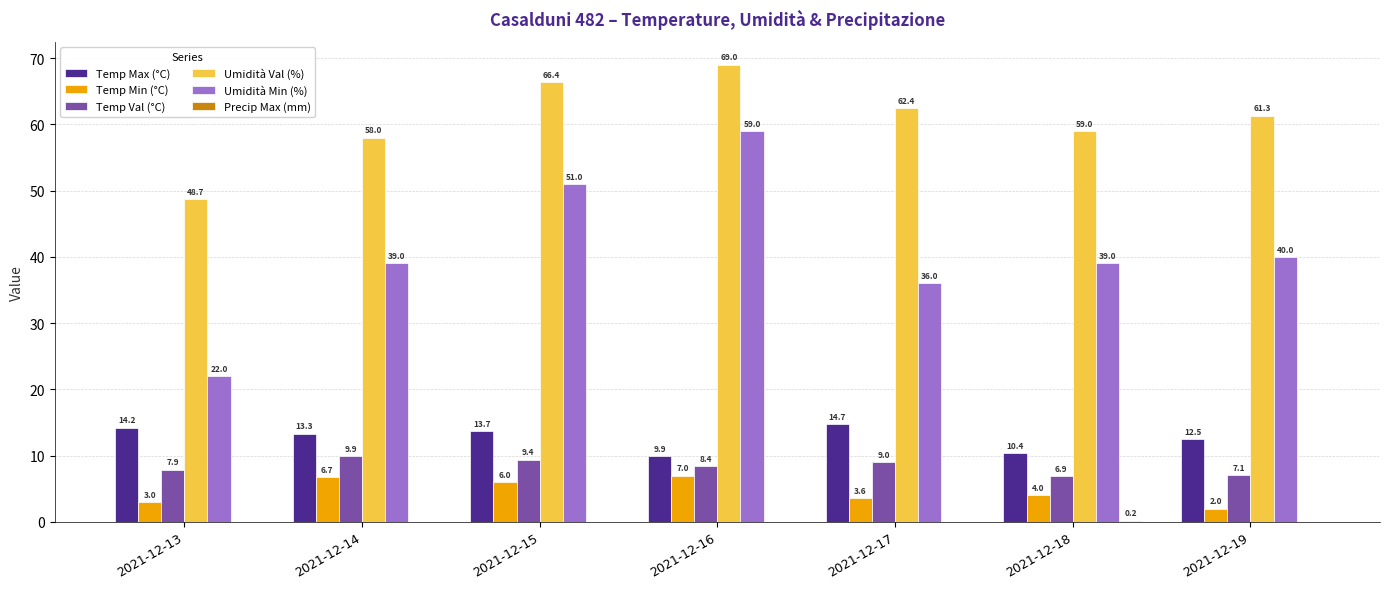

The Temp Min (°C) series shows 6.0 at 2021-12-15. True or false?

True